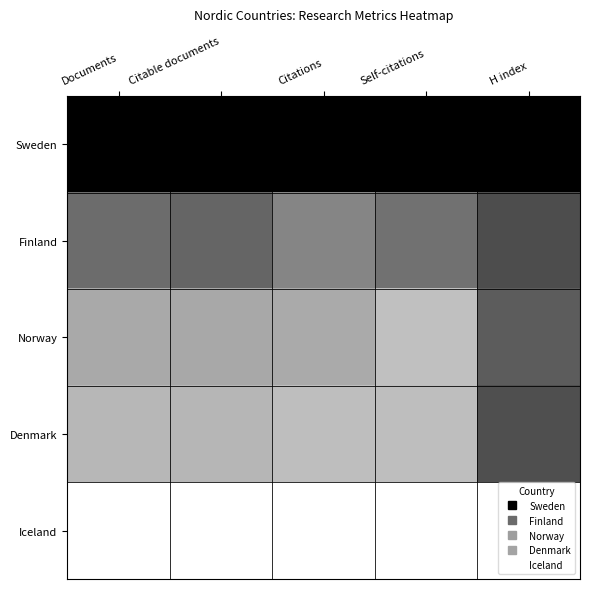

Which series has the largest total across all categories?

Sweden